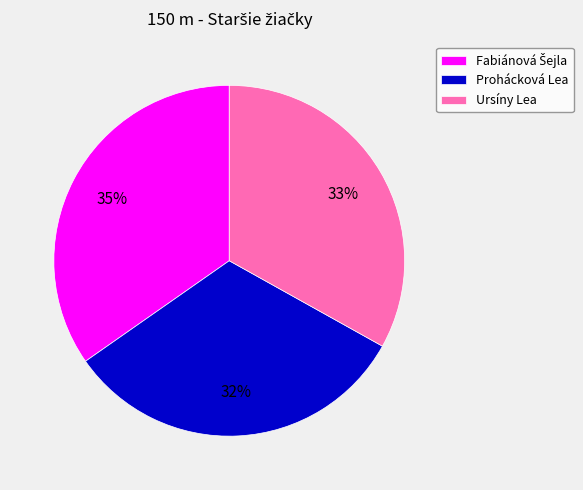

What is the smallest slice in the pie chart?

Prohácková Lea